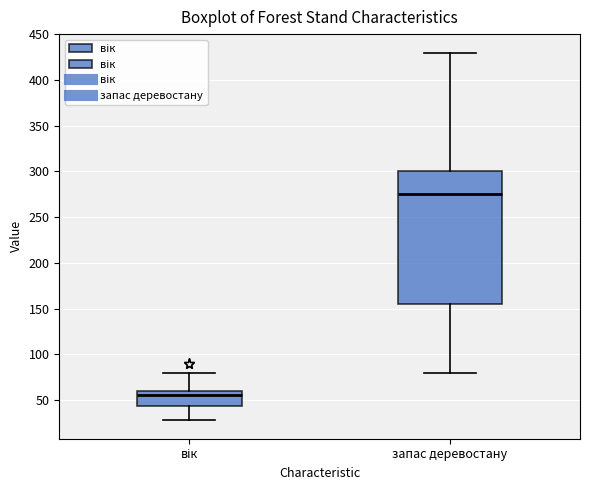

Where is the upper edge of the box for запас деревостану on the y-axis? The values are not printed on the chart, so give them approximately, as read against the axis.

300